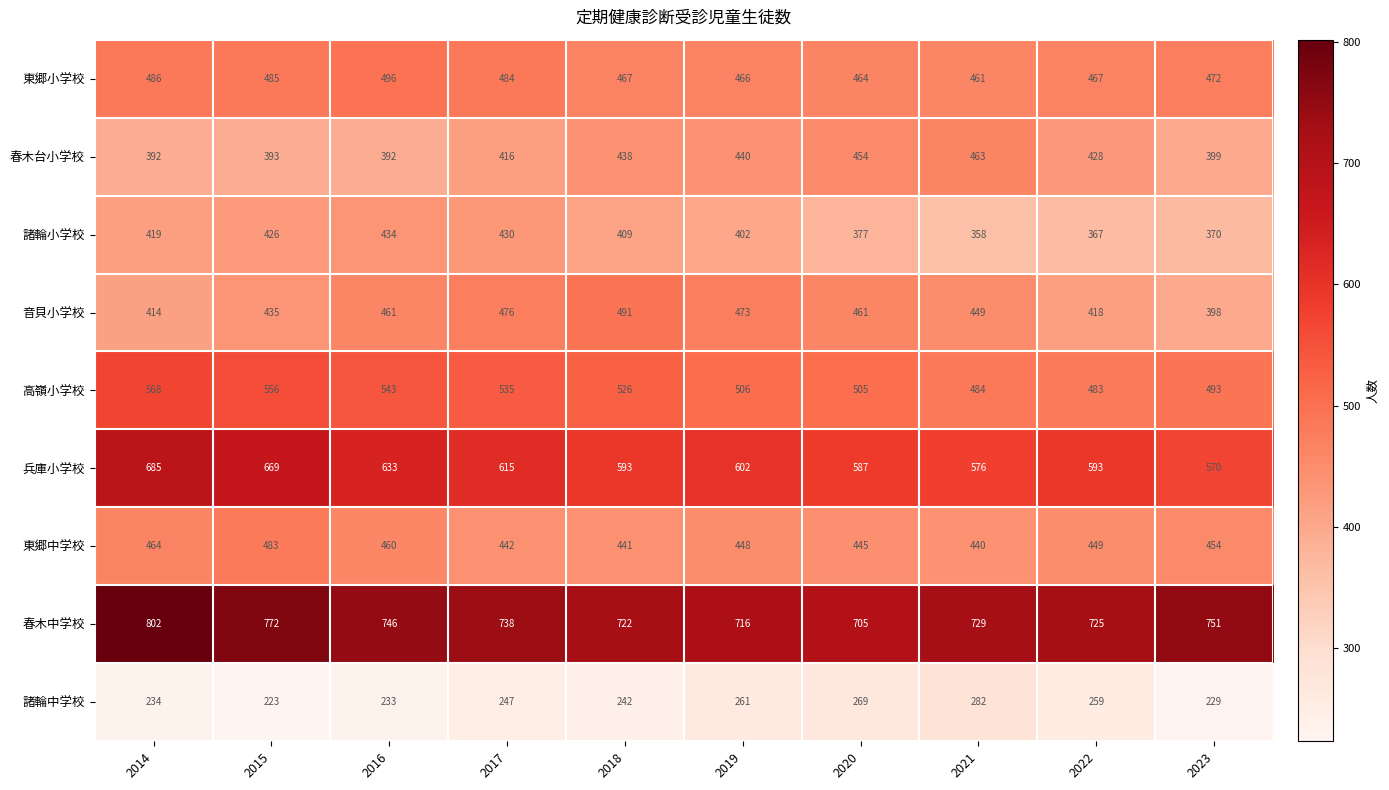

At which label does 兵庫小学校 reach its peak?

2014